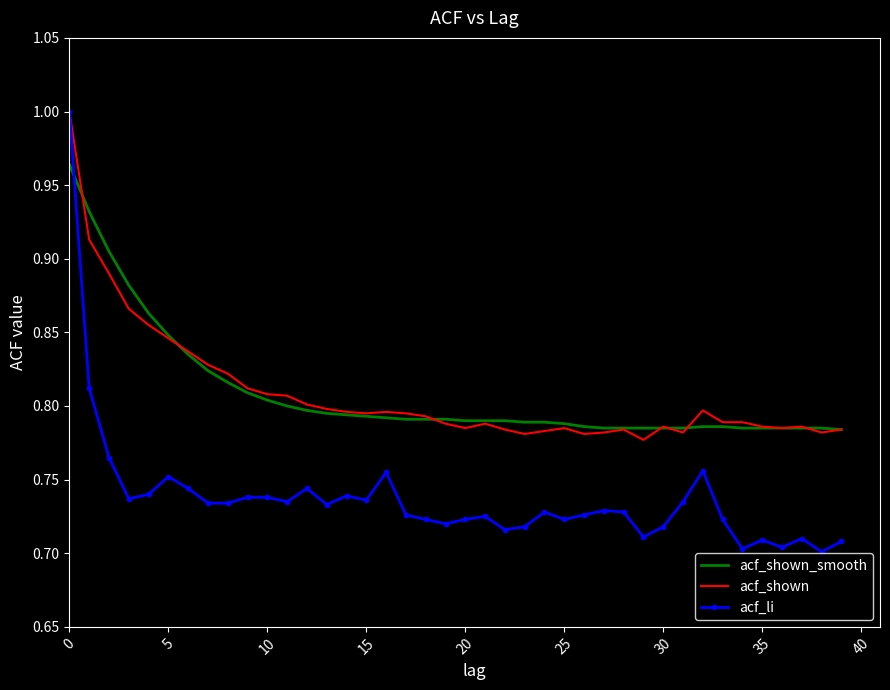

Which series has the largest range (max minus min)?

acf_li